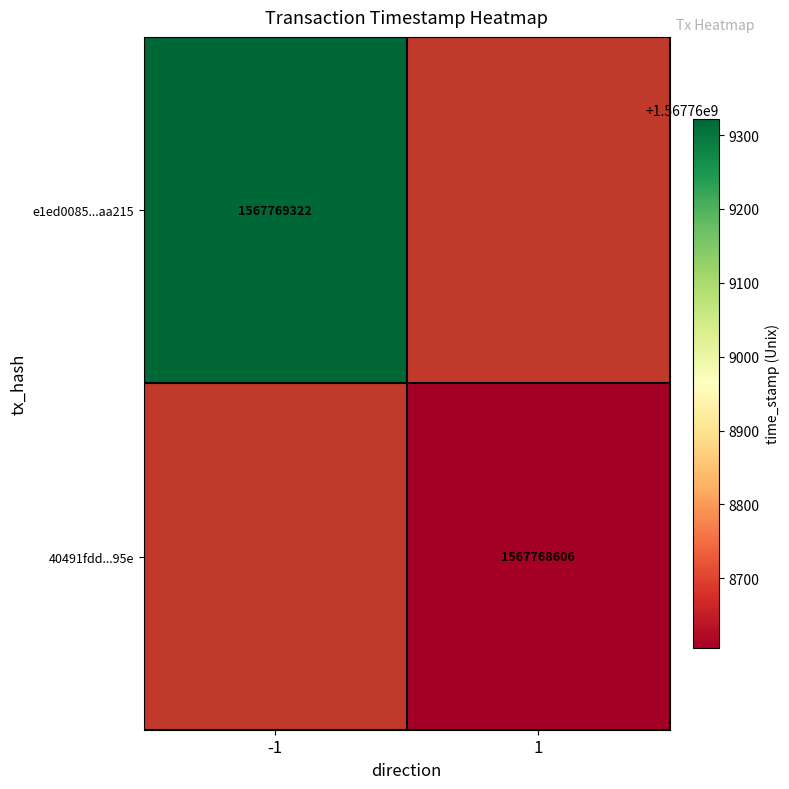

The e1ed0085a70f3de1e38b90c78391d77755aa215 series shows -2 at direction. True or false?

False